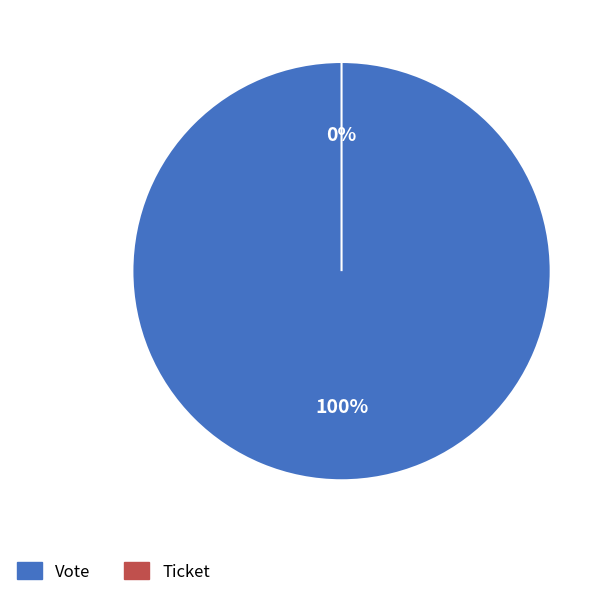

How many segments does this pie chart have?

2